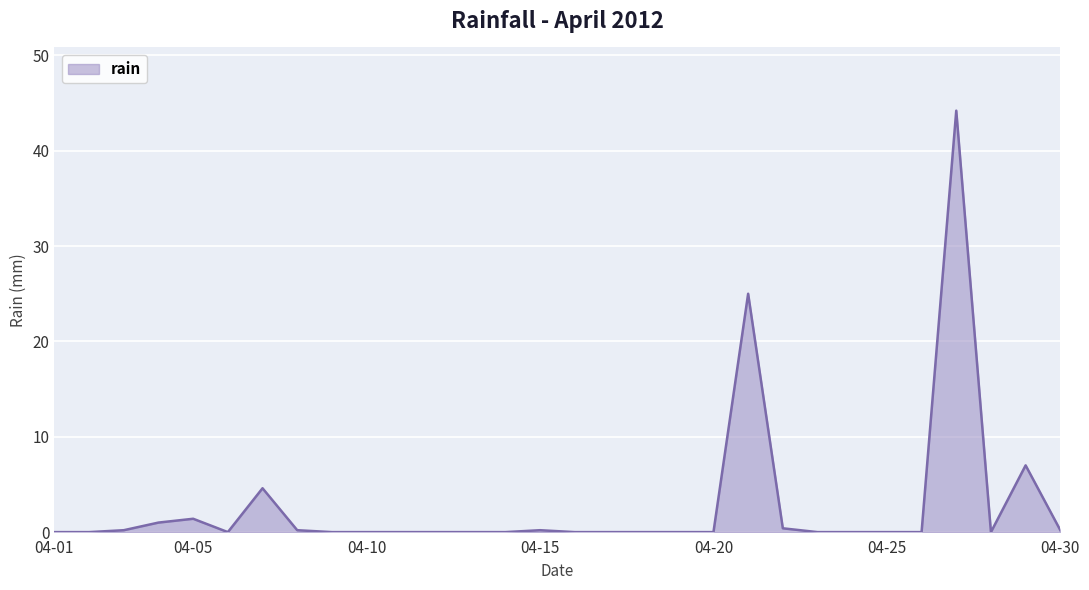

What is the maximum value shown in the chart?

44.2